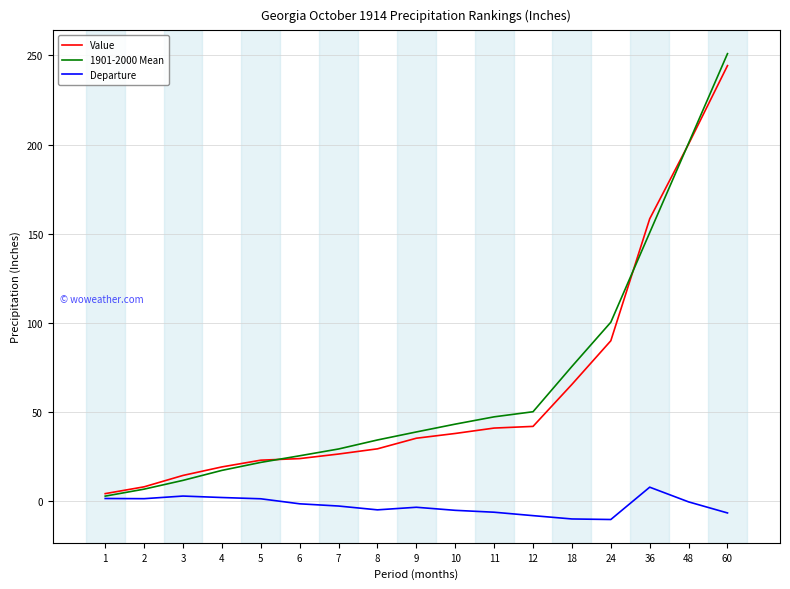

Does the chart display data point markers on the line(s)?

No